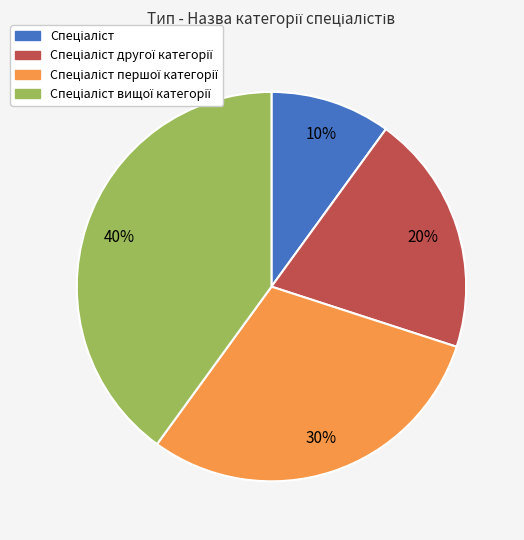

To the nearest percent, what is the difference between the largest and smallest slice percentages?

30%